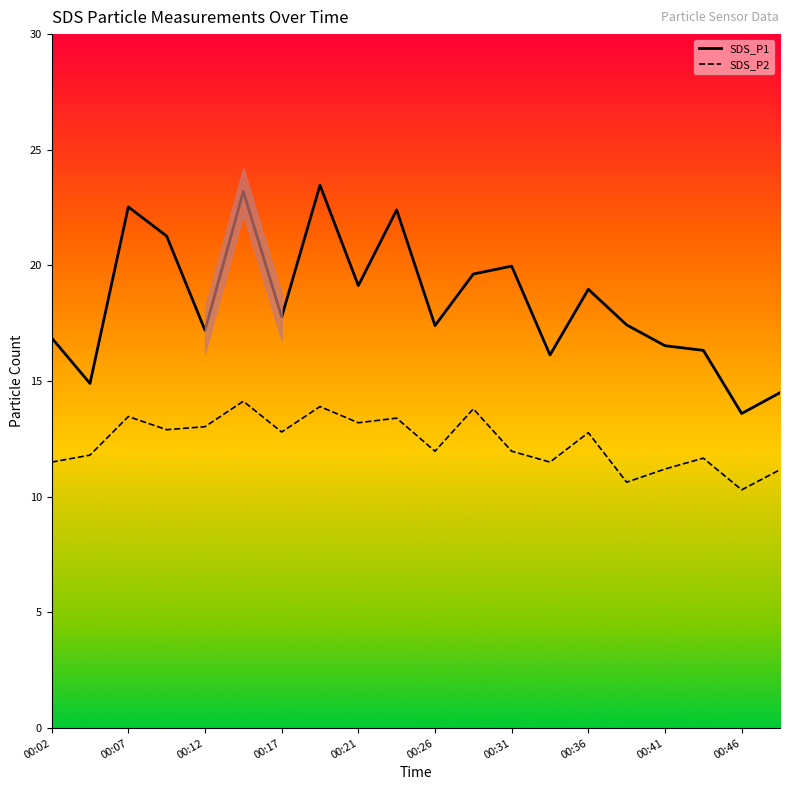

True or false: SDS_P1 has a value of 7.1 at 00:21.

False